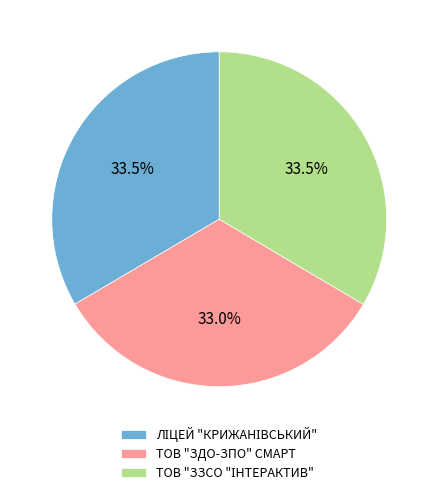

Is there any slice that represents more than half of the pie?

No